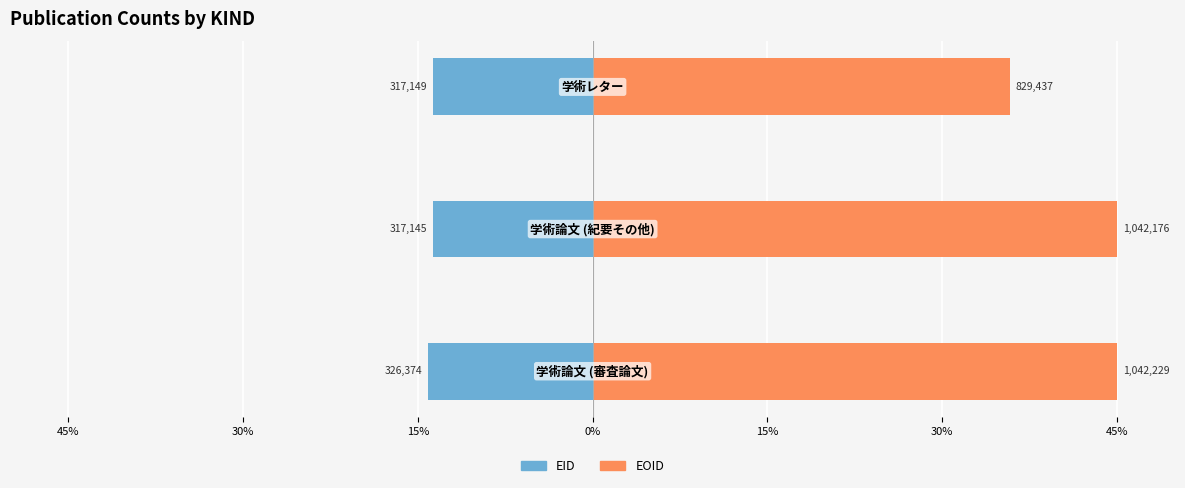

Rank the series at 45% from lowest to highest value.

EID, EOID